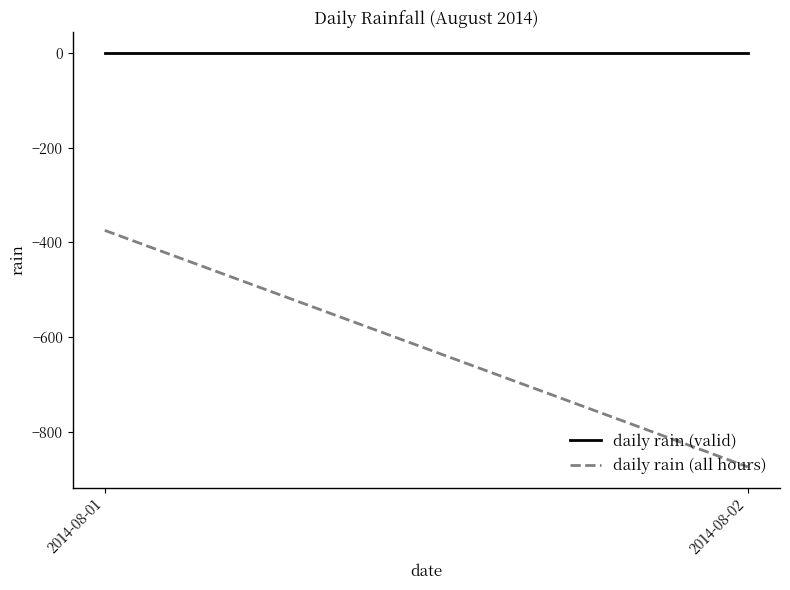

What value does the daily rain (all hours) series have at 2014-08-02?

-874.1